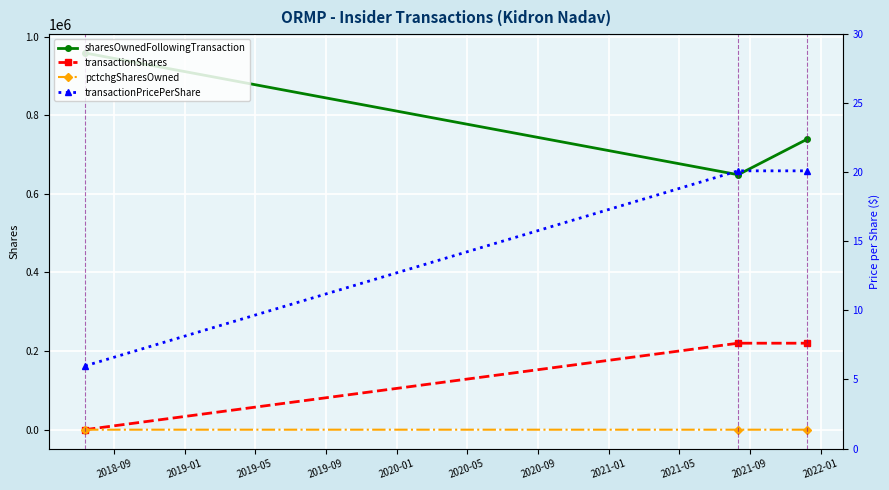

What is the difference between the highest and lowest values at 2019-05?

738232.0